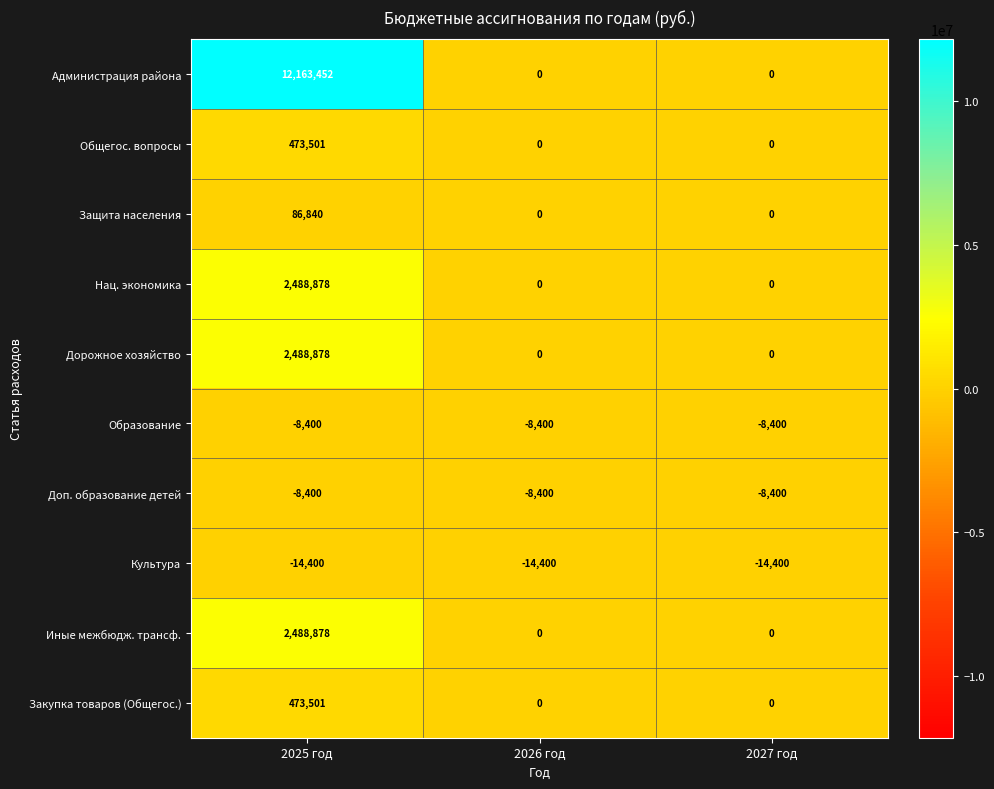

Count the number of data series in this chart.

10